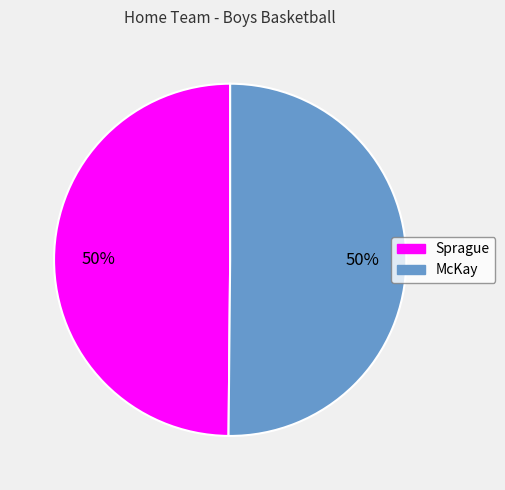

To the nearest percent, what percentage of the pie is Sprague?

50%